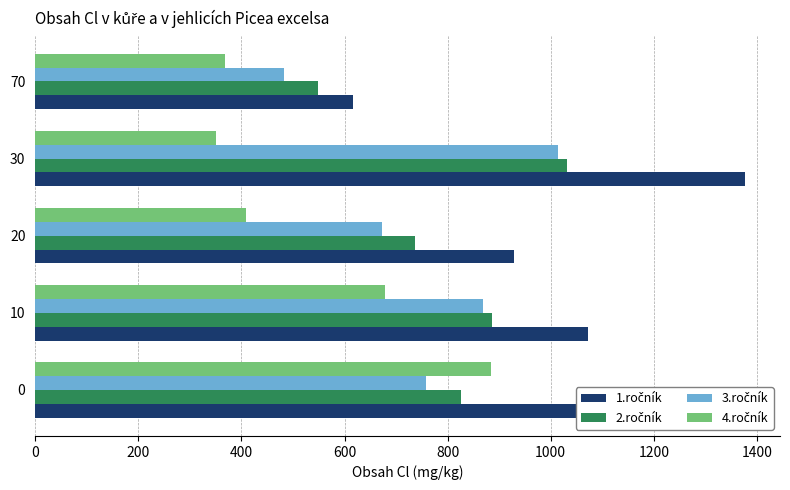

What is the total value across all series at 20?

2748